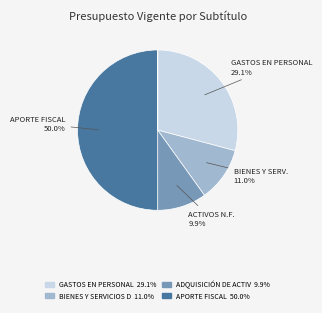

Which category has the biggest portion of the pie?

APORTE FISCAL